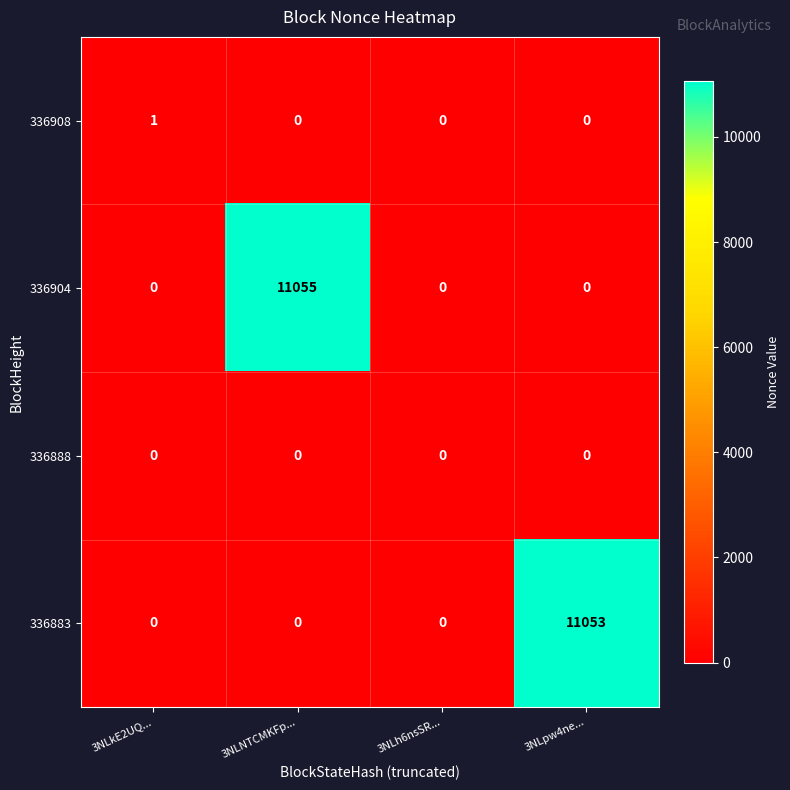

Reading left to right, list all the values displayed in this chart.

336908: 1	0	0	0
336904: 0	11055	0	0
336888: 0	0	0	0
336883: 0	0	0	11053